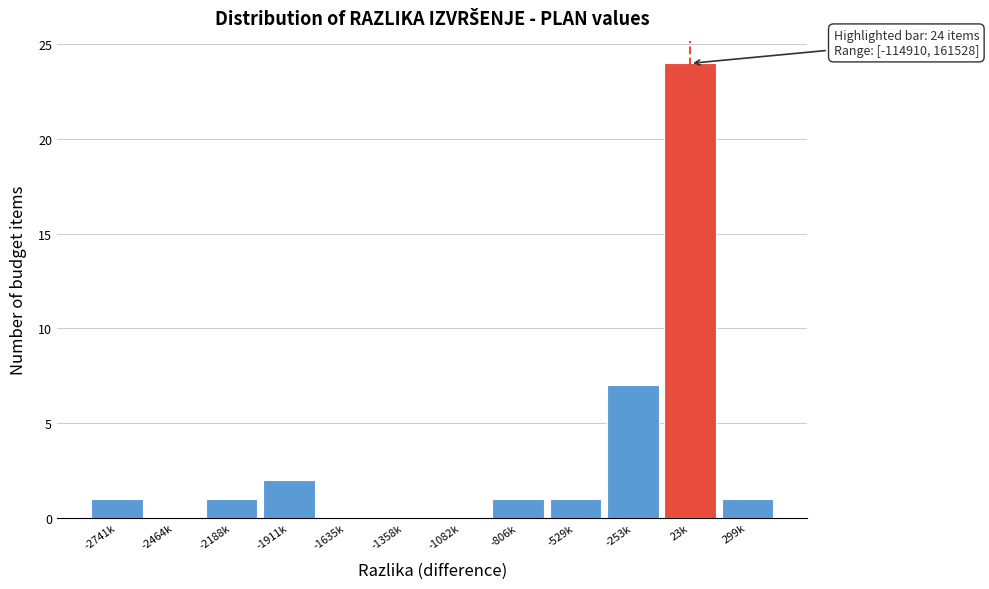

Reading left to right, list all the values displayed in this chart.

-2741k=1	-2464k=0	-2188k=1	-1911k=2	-1635k=0	-1358k=0	-1082k=0	-806k=1	-529k=1	-253k=7	23k=24	299k=1